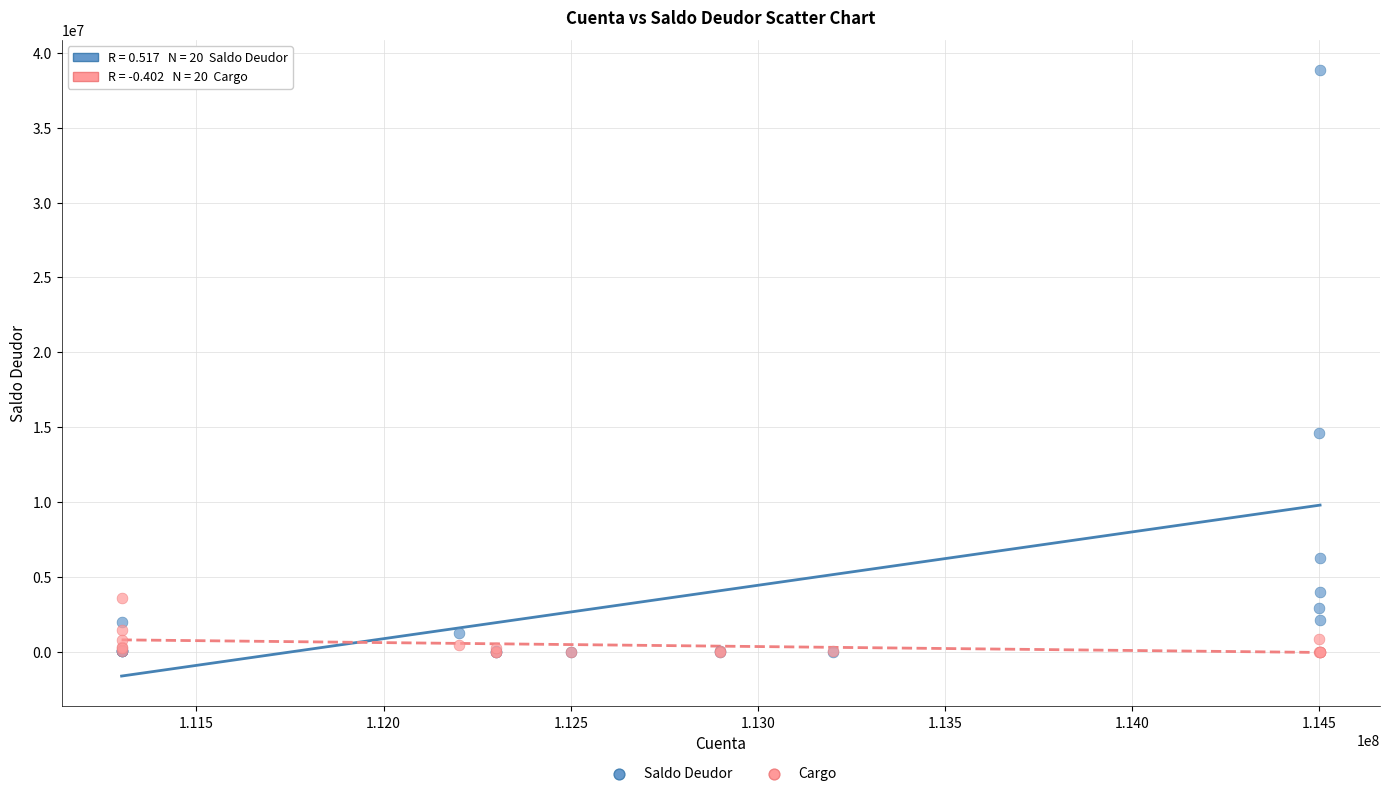

In the Saldo Deudor series, what Y value is closest to 19412548?

14599008.1